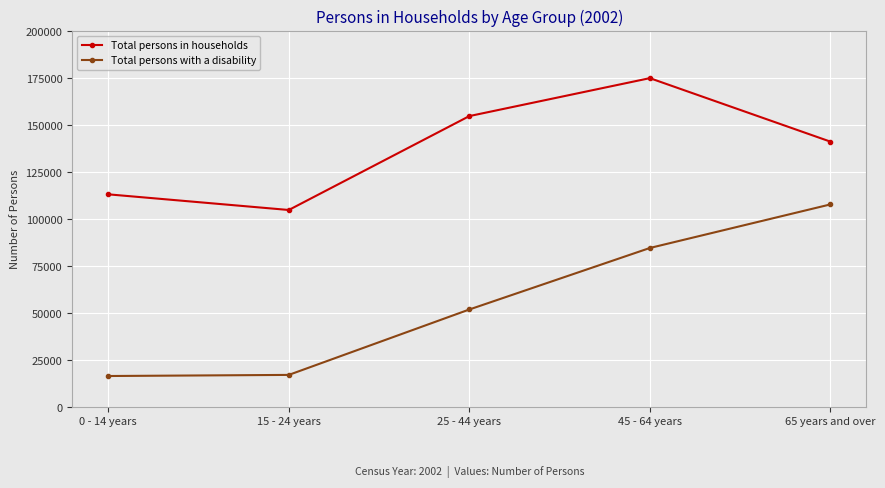

Where does the Total persons in households series first go above 141262?

25 - 44 years